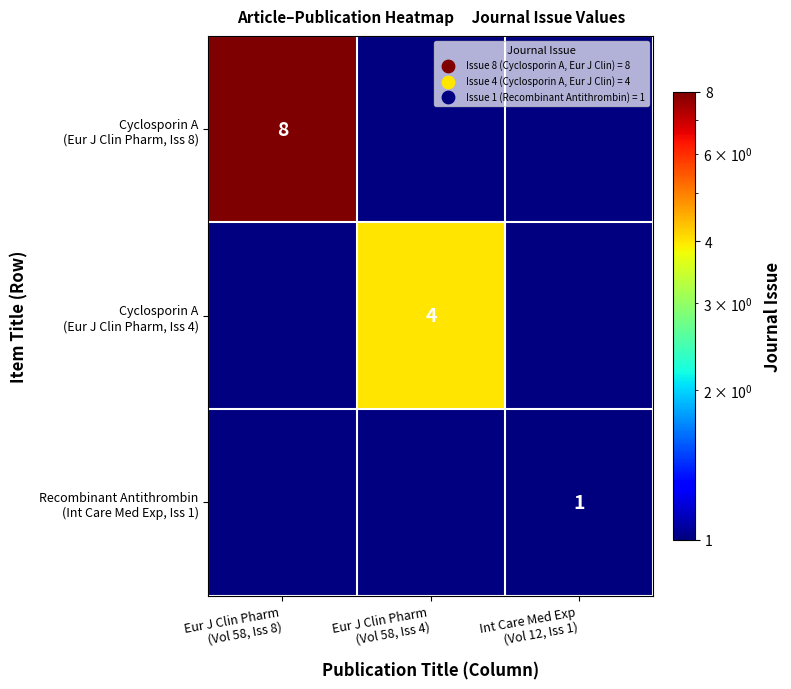

Rank the categories by Cyclosporin A (Eur J Clin Pharm, Iss 8) value from highest to lowest.

Eur J Clin Pharm (Vol 58, Iss 8), Eur J Clin Pharm (Vol 58, Iss 4), Int Care Med Exp (Vol 12, Iss 1)